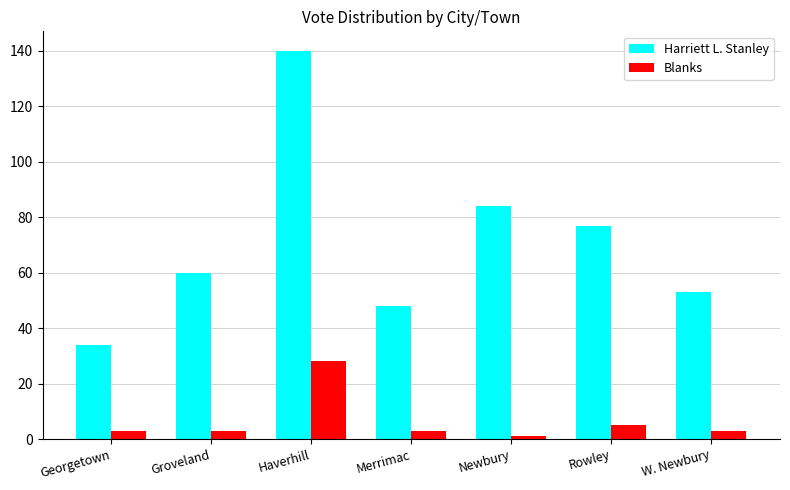

At which category does the chart reach its minimum across all series?

Newbury